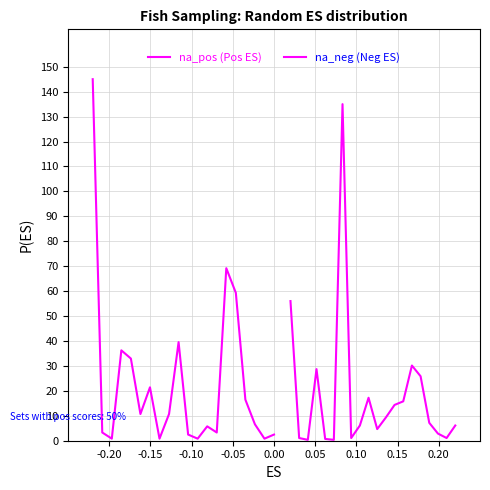

What is the difference between the maximum and minimum values in the na_pos (Pos ES) series?

144.2